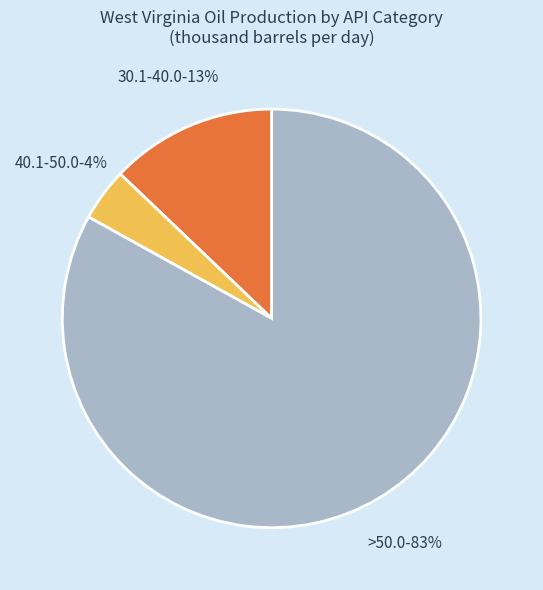

To the nearest percent, what is the average slice percentage?

25%